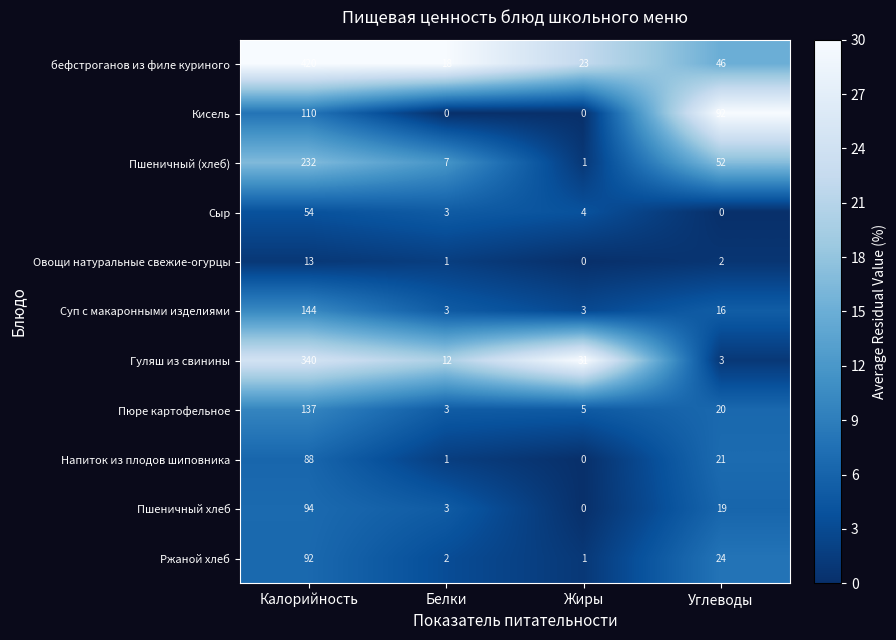

What is the average value of the Пюре картофельное series?

41